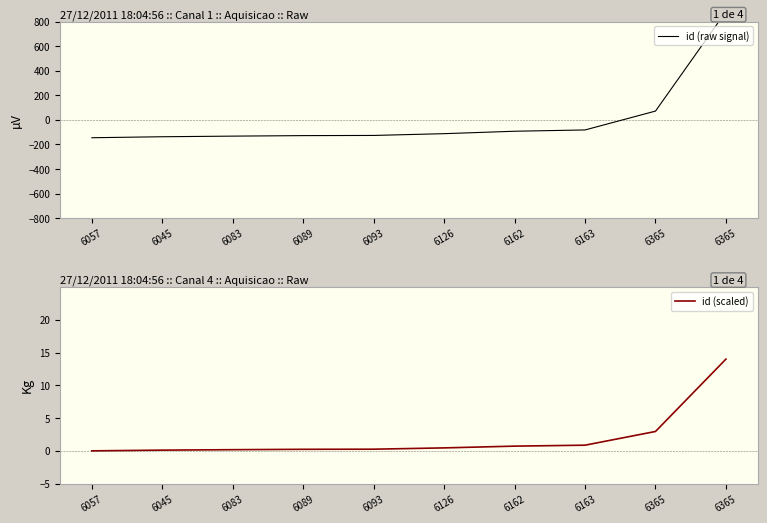

At how many categories does at least one series exceed 810?

1